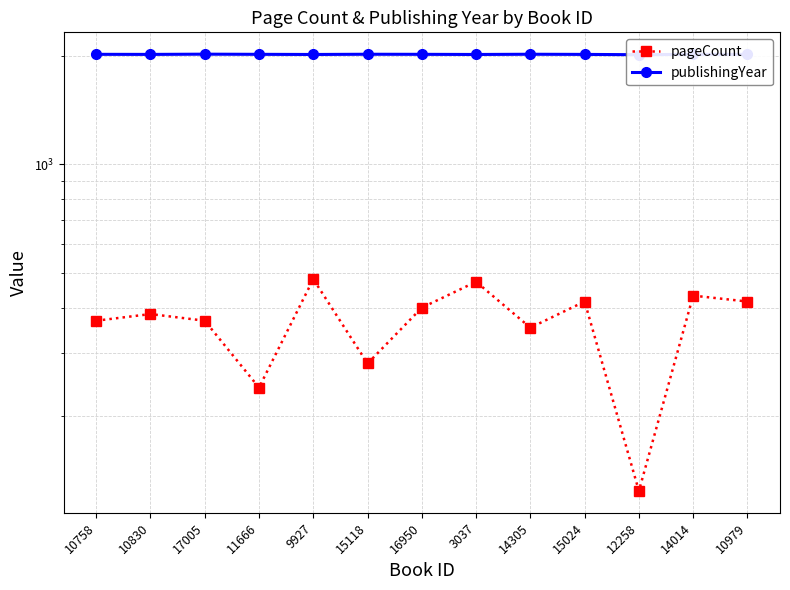

Rank the categories by pageCount value from lowest to highest.

12258, 11666, 15118, 14305, 10758, 17005, 10830, 16950, 15024, 10979, 14014, 3037, 9927